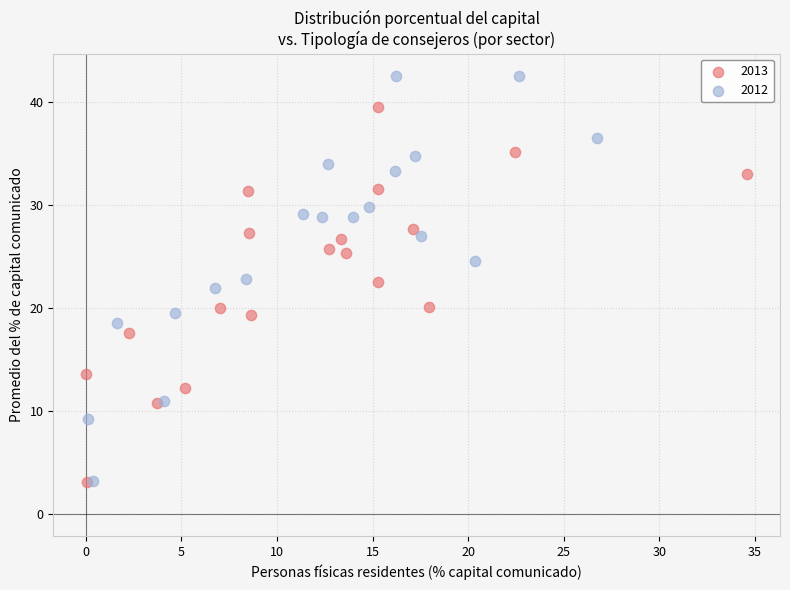

Which series has the widest spread of Y values?

2012